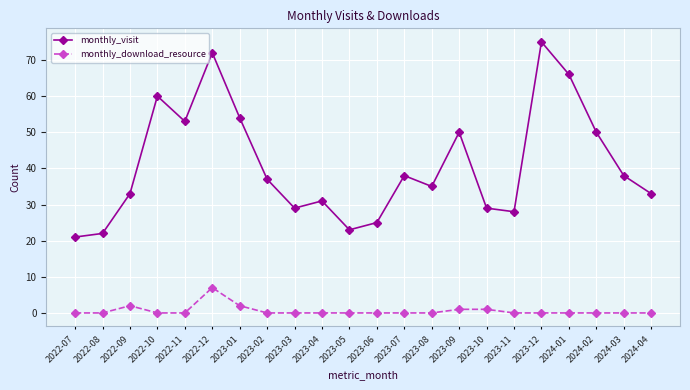

At which label does monthly_visit first exceed 37?

2022-10